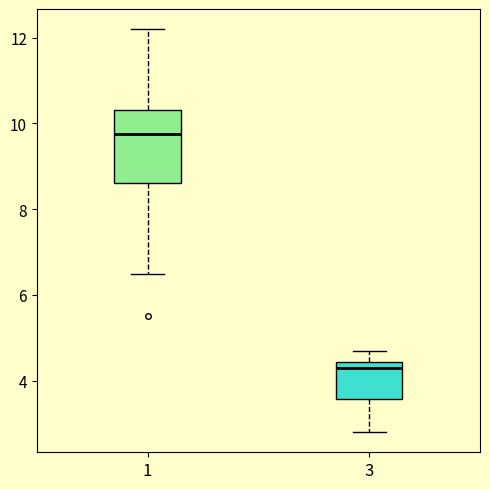

Reading left to right, transcribe this box plot: for each box, give where its median line is, the range the box spans, and where its two whiskers end, as read against the y-axis. The values are not printed on the chart, so give them approximately, as read against the axis.

1: median 9.8, box 8.6 to 10.4, whiskers 6.6 to 12.2
3: median 4.4 (just below the box's upper edge), box 3.6 to 4.4, whiskers 2.8 to 4.8